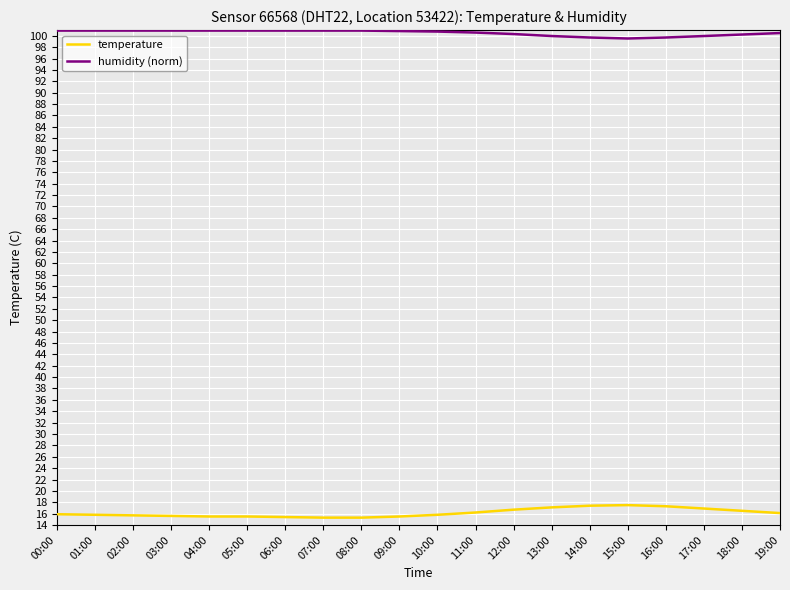

What is the approximate value of humidity (norm) at 04:00?

100.9